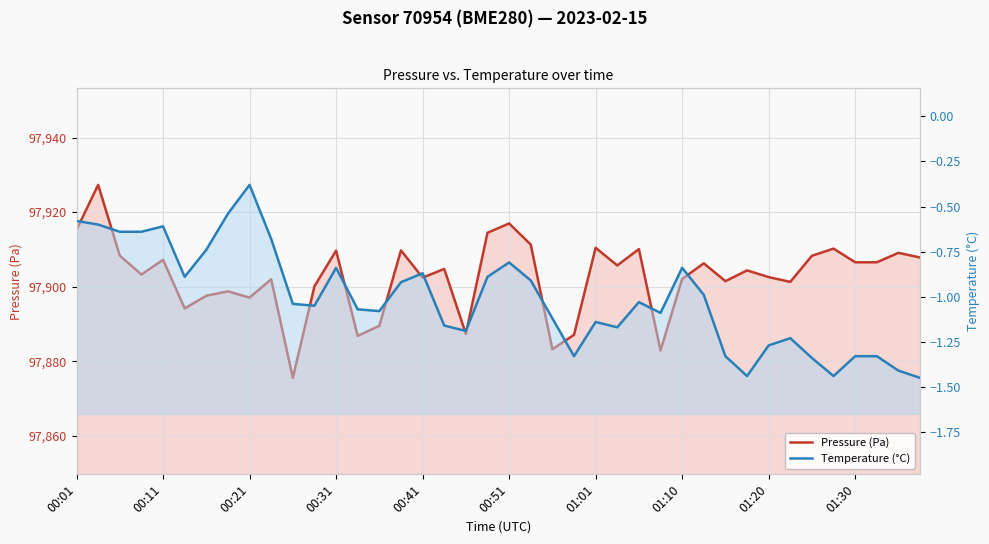

Rank the series by their maximum value, from lowest to highest.

Temperature (°C), Pressure (Pa)